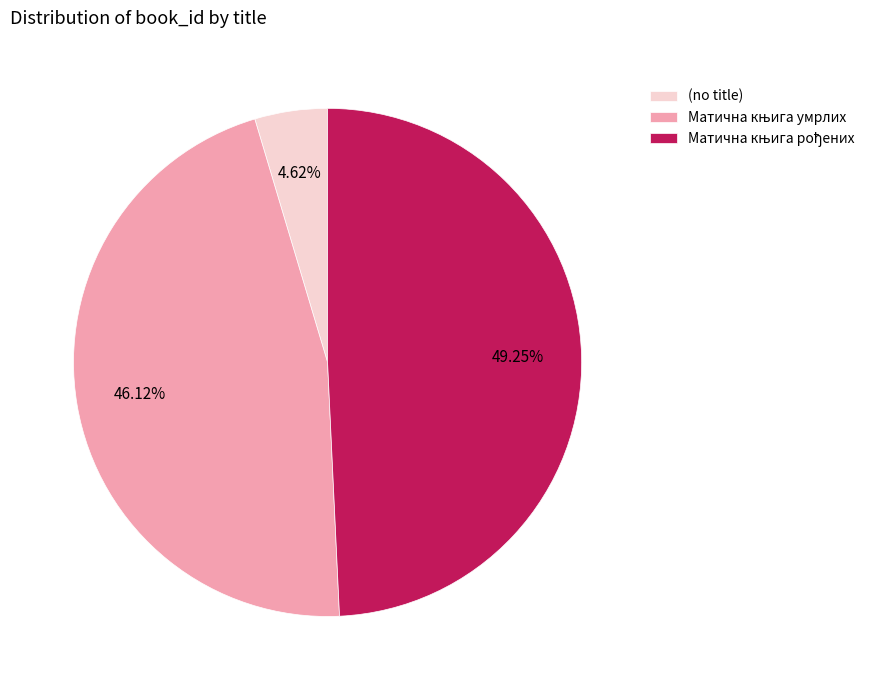

Does (no title) account for over 50% of the chart?

No